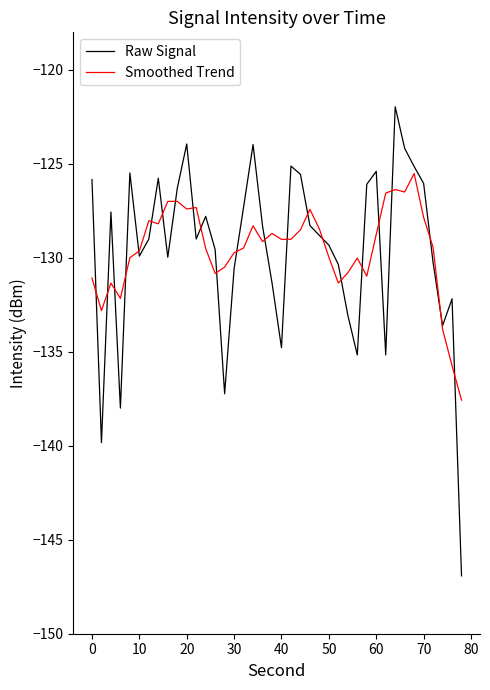

How many lines are shown in the chart?

2